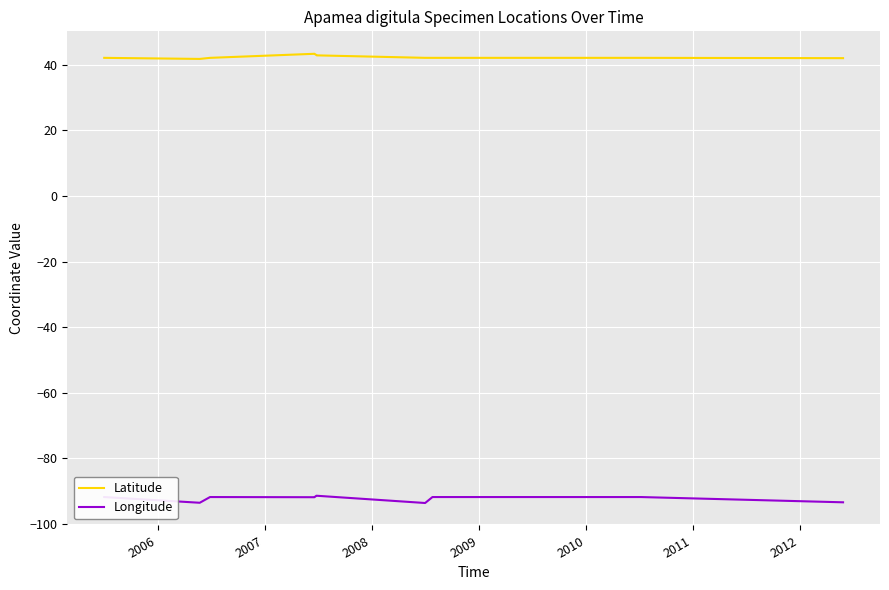

What is the average value of the Latitude series?

42.7